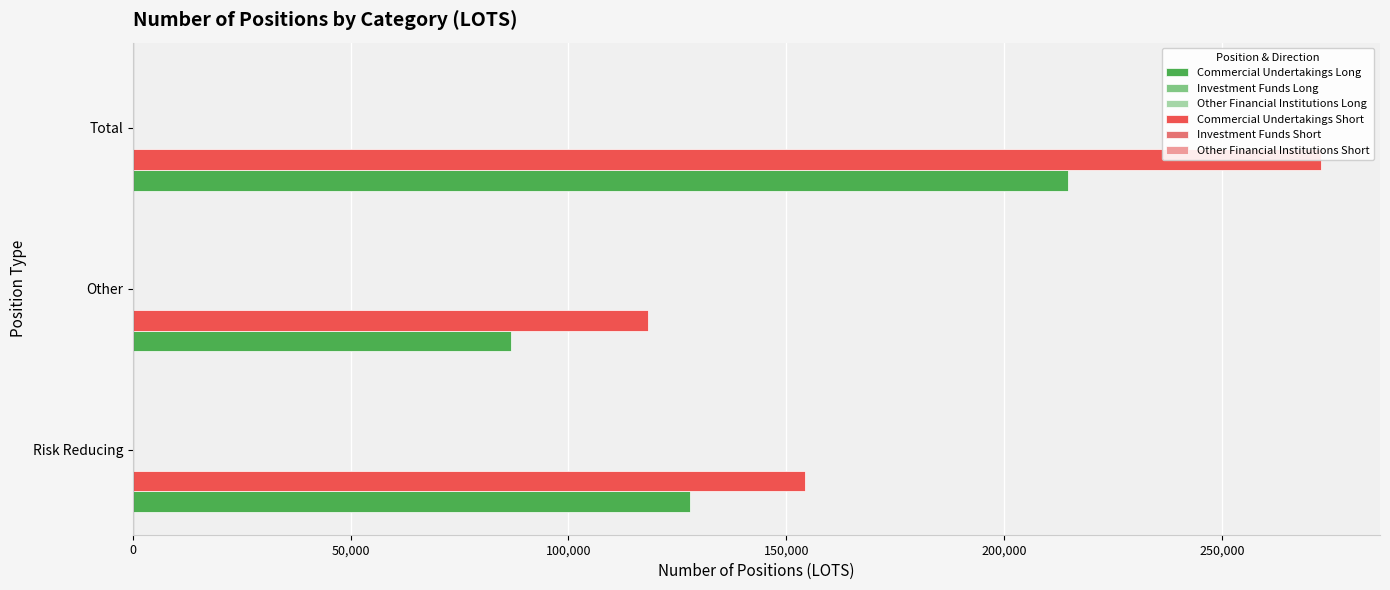

What is the lowest value of the Commercial Undertakings Long series?

86856.0